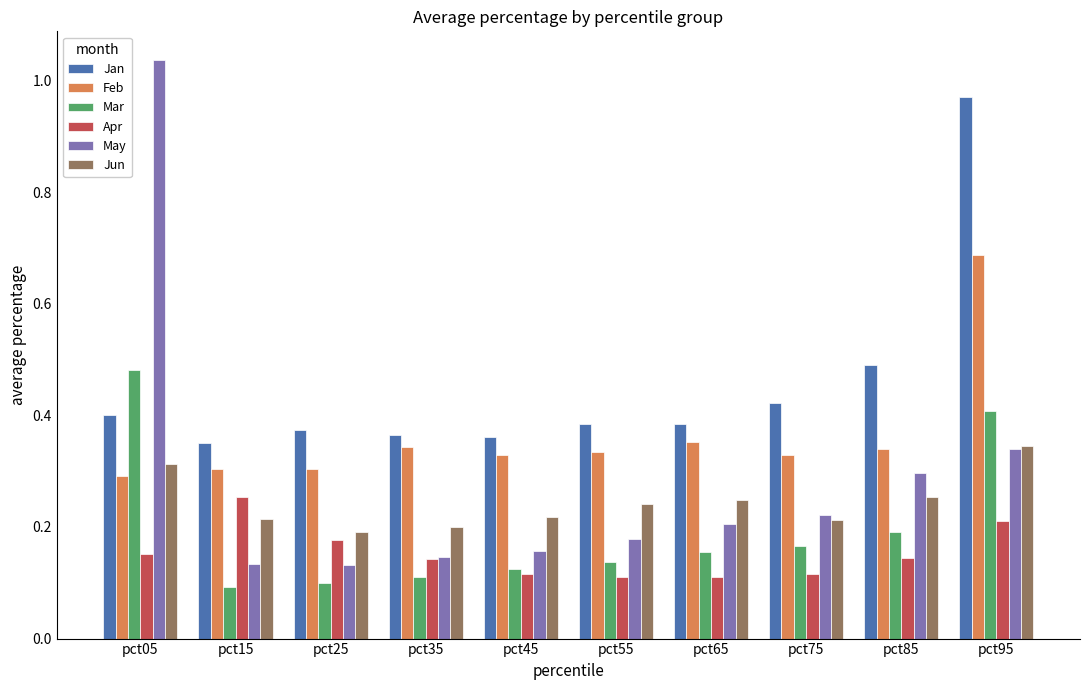

Which series has the largest total across all categories?

Jan